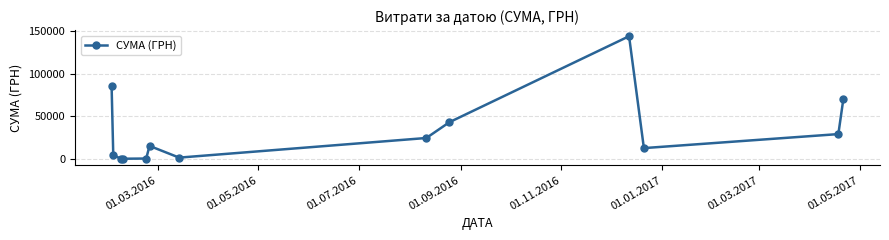

What is the maximum value shown in the chart?

143568.0